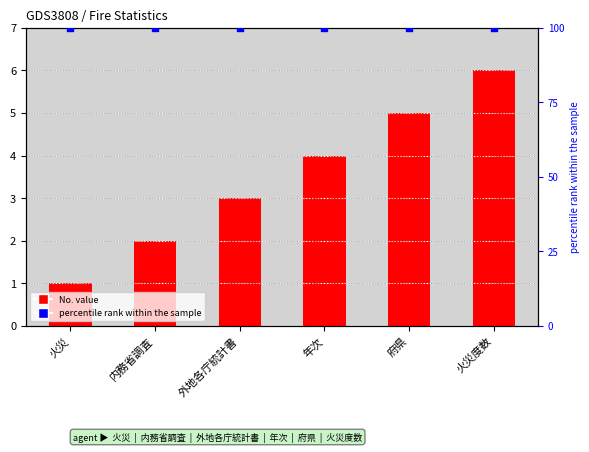

Is the value of No. at 年次 greater than the value of percentile rank within the sample at 年次?

No